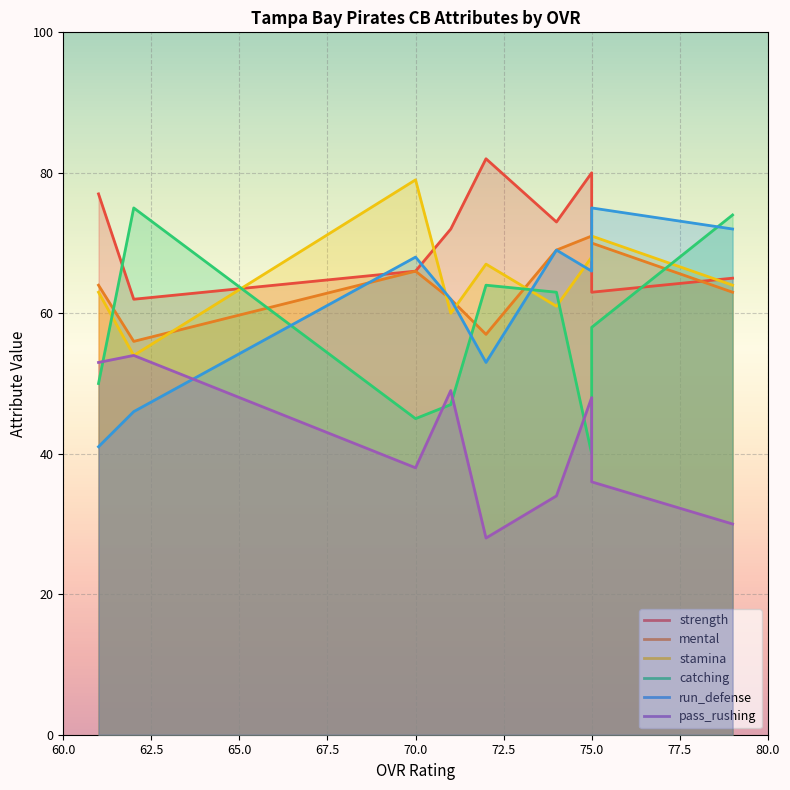

At 60.0, list the series in order from smallest to largest.

run_defense, catching, pass_rushing, stamina, mental, strength